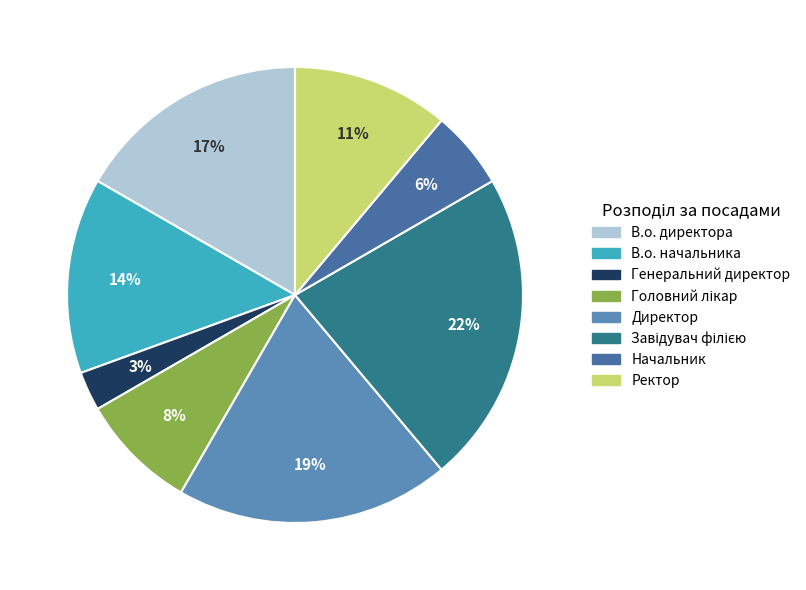

Which category has the smallest portion of the pie?

Генеральний директор